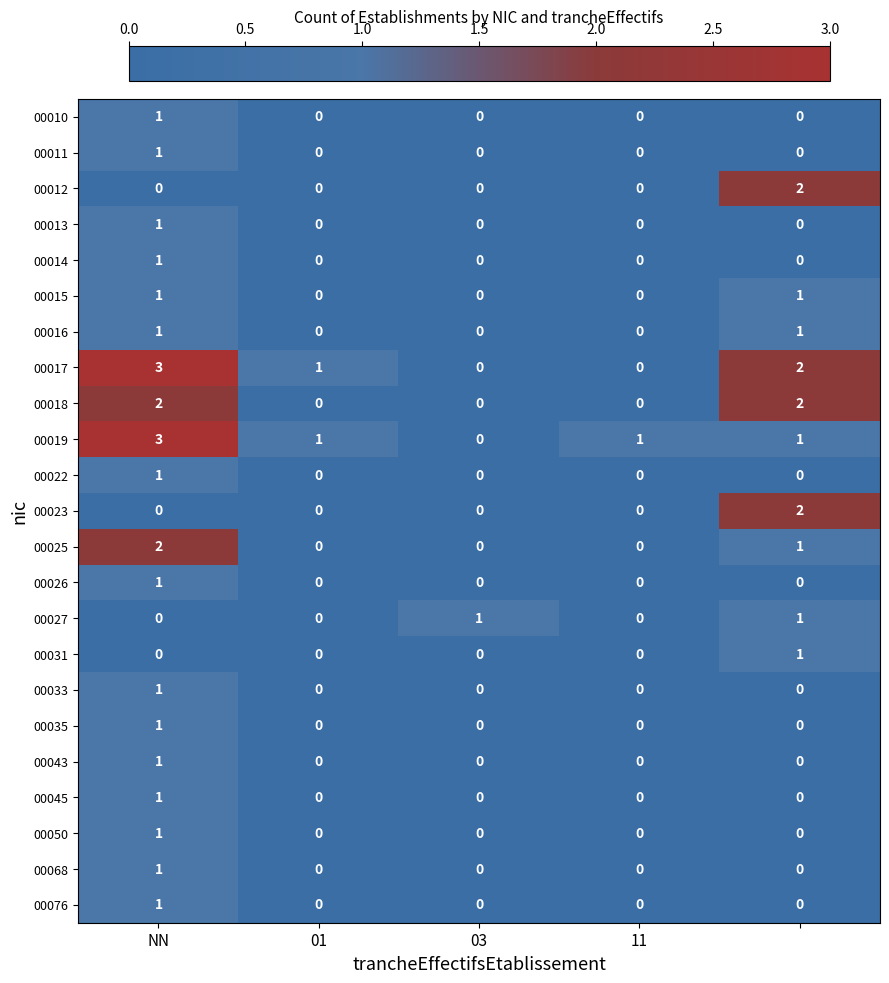

Which series has the widest spread of values?

00017